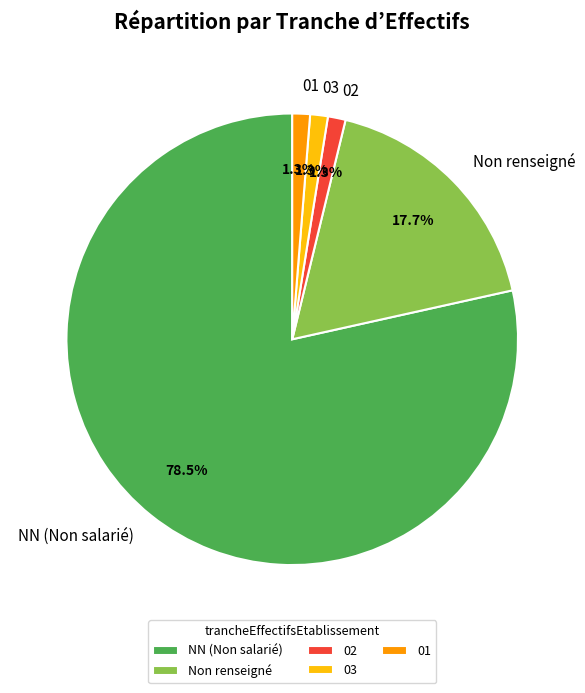

Does any single category account for the majority?

Yes